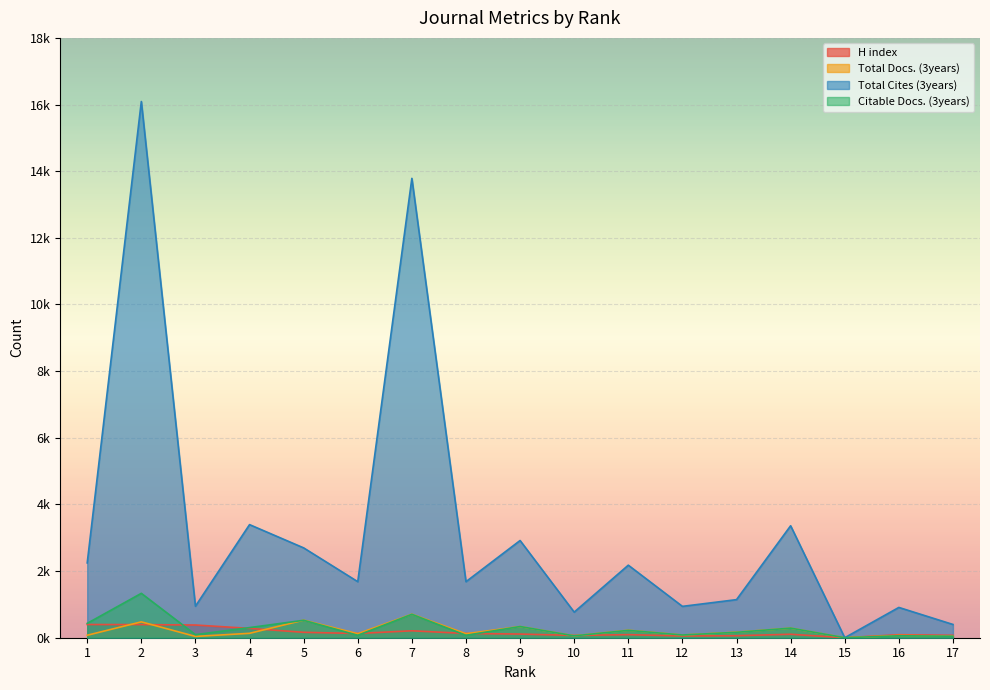

The value of Citable Docs. (3years) at 6 is 72. True or false?

True